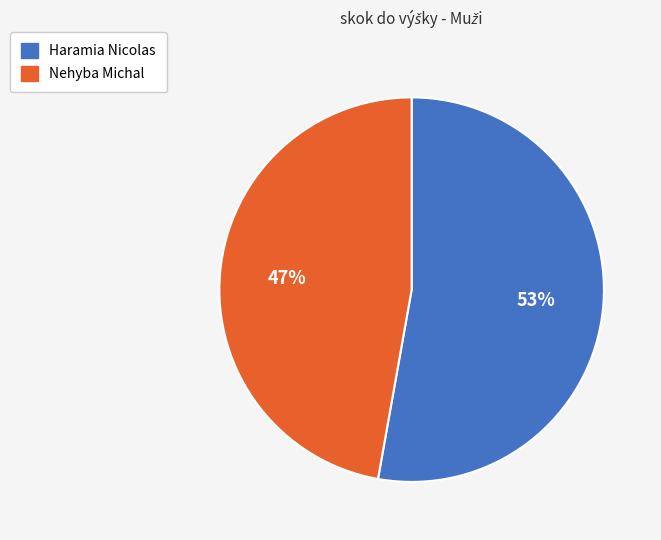

To the nearest percent, what is the combined percentage of Nehyba Michal and Haramia Nicolas?

100%